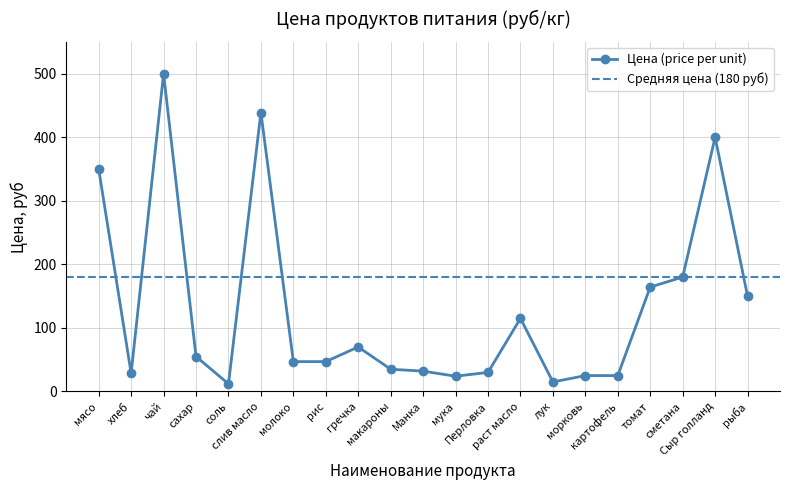

What is the value of the 20th point from the left?

400.0